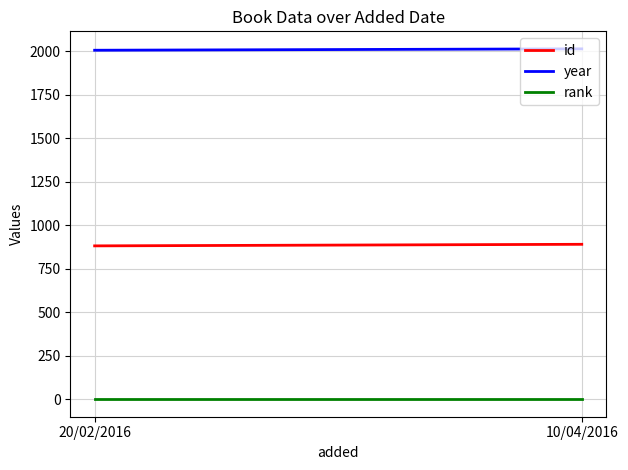

Reading left to right, transcribe all the data shown in this chart.

id: 20/02/2016=882	10/04/2016=891
year: 20/02/2016=2006	10/04/2016=2014
rank: 20/02/2016=1	10/04/2016=1